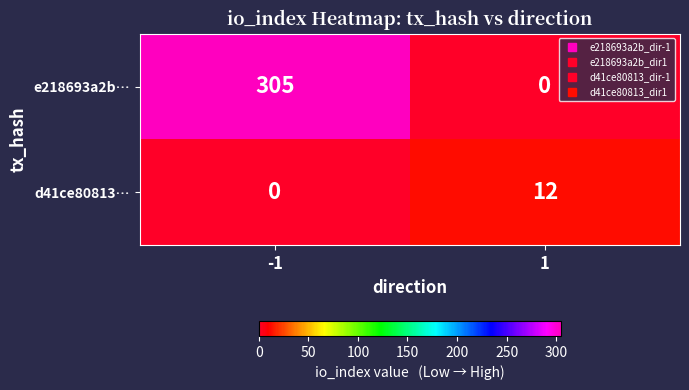

What is the total value across all series at 1?

12